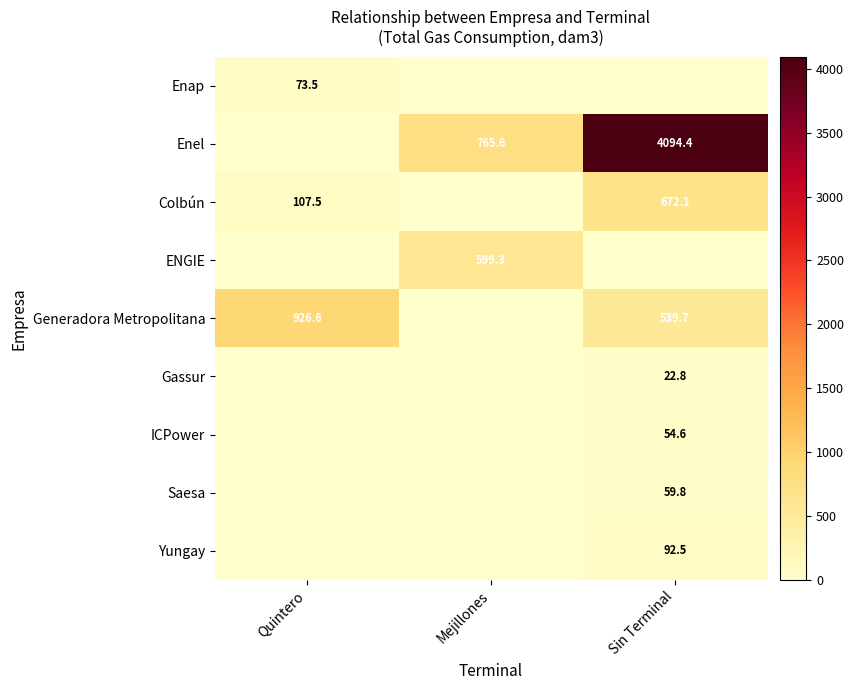

True or false: ENGIE has a value of 980.0 at Mejillones.

False